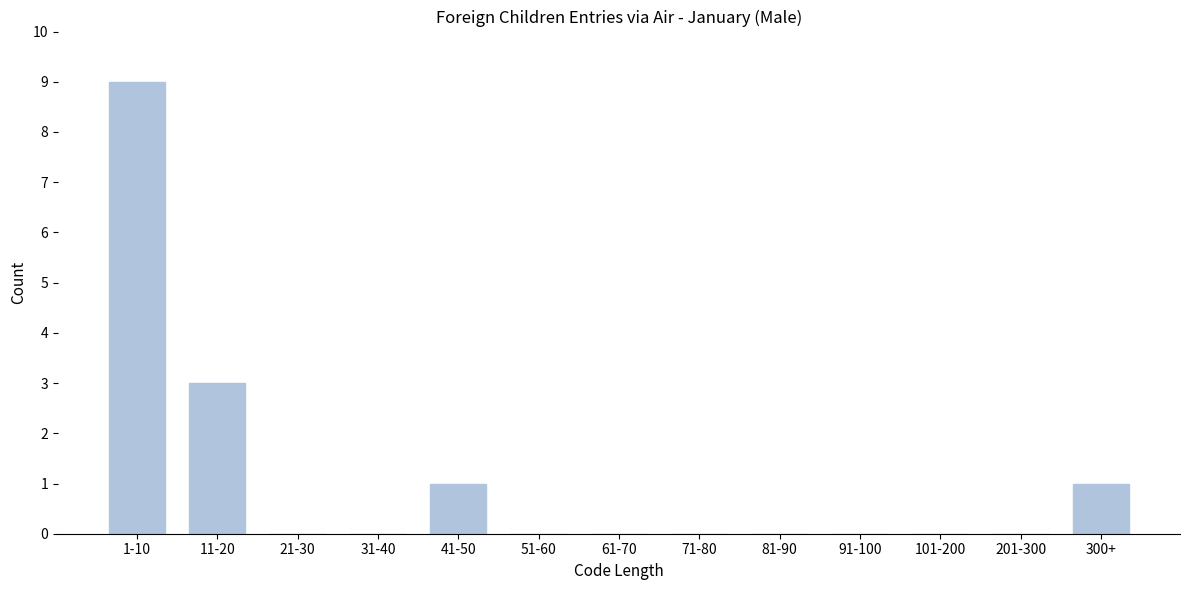

Reading left to right, what are all the values shown in this chart?

1-10=9	11-20=3	21-30=0	31-40=0	41-50=1	51-60=0	61-70=0	71-80=0	81-90=0	91-100=0	101-200=0	201-300=0	300+=1